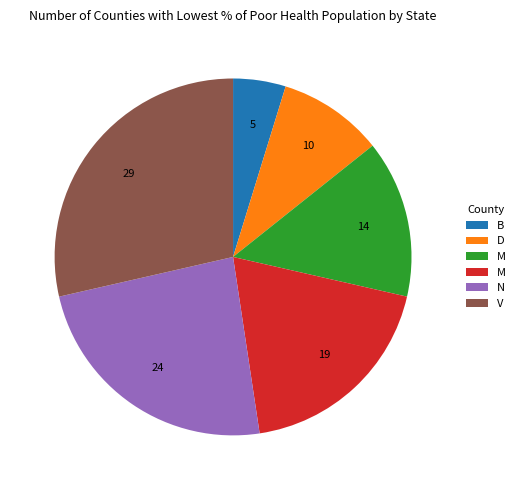

Is there a majority slice in this chart?

No